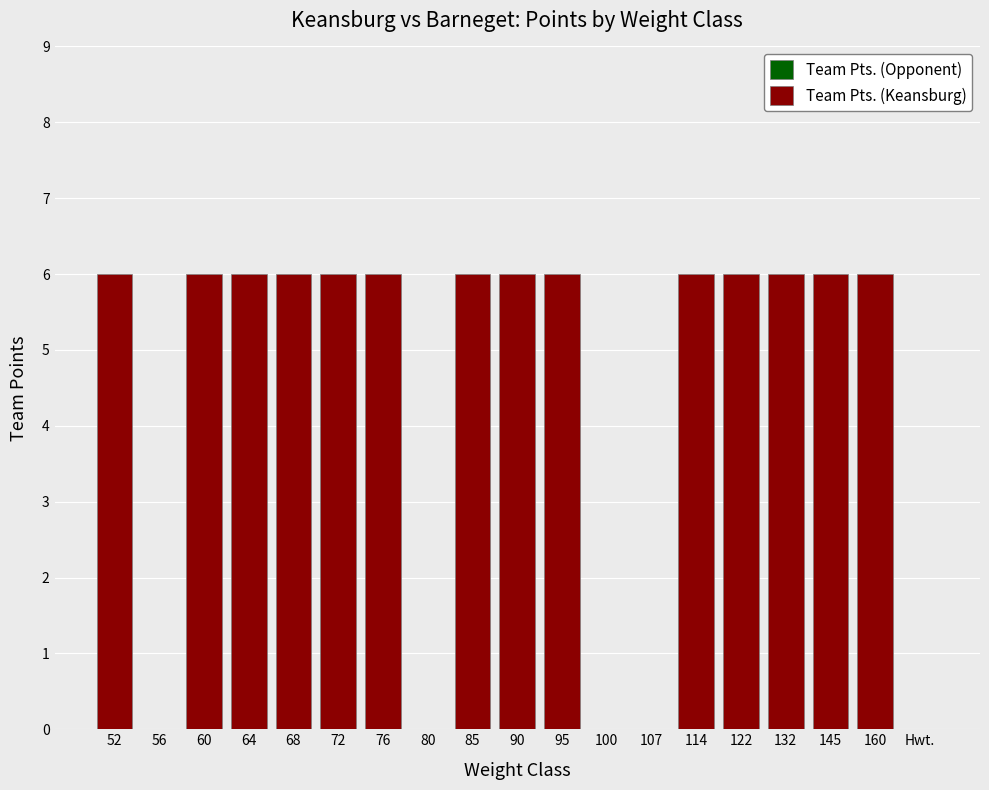

Reading right to left, transcribe all the data shown in this chart.

Hwt.=0	160=6	145=6	132=6	122=6	114=6	107=0	100=0	95=6	90=6	85=6	80=0	76=6	72=6	68=6	64=6	60=6	56=0	52=6